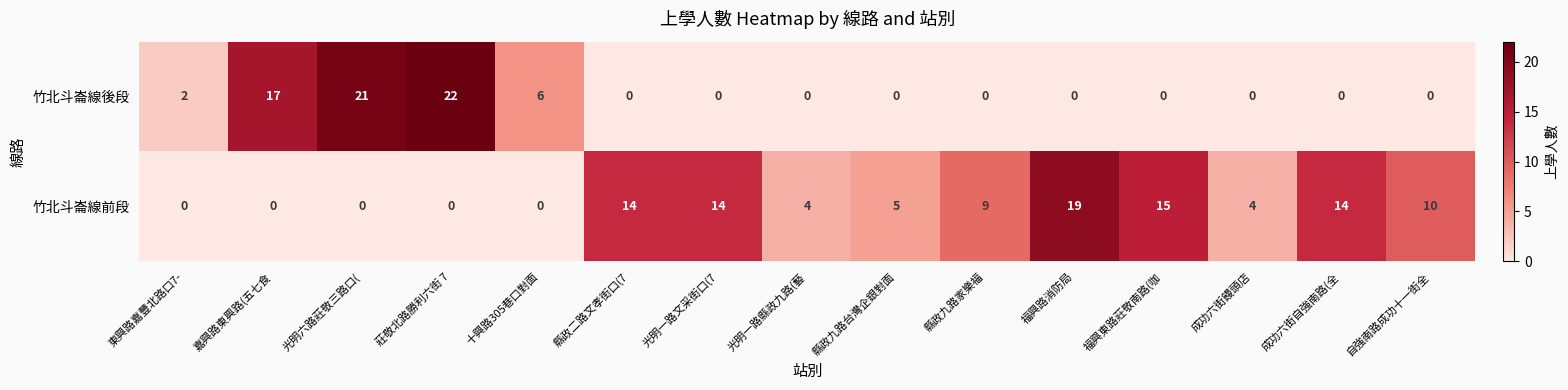

How many data points does each series have?

15